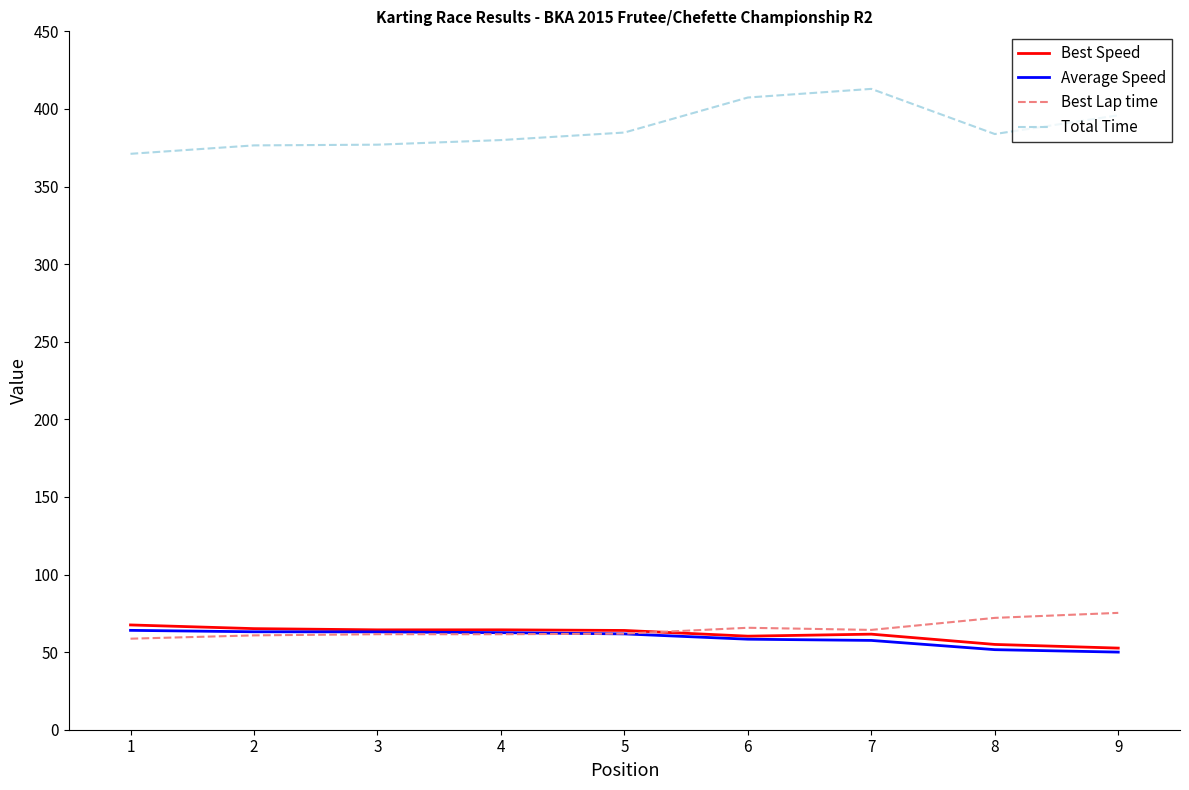

What is the total value across all series at 7?

596.3